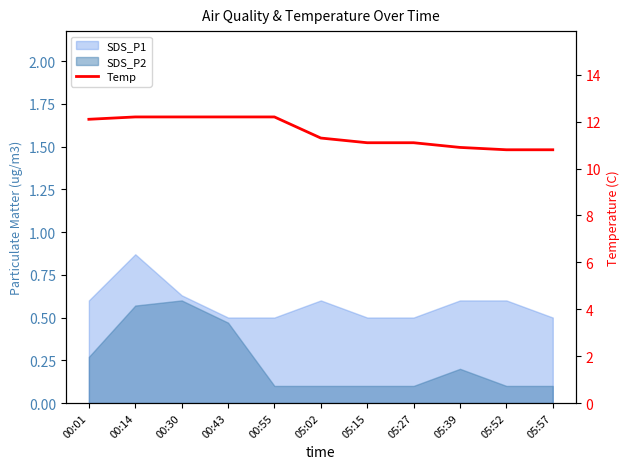

What position from the left is 05:39?

9